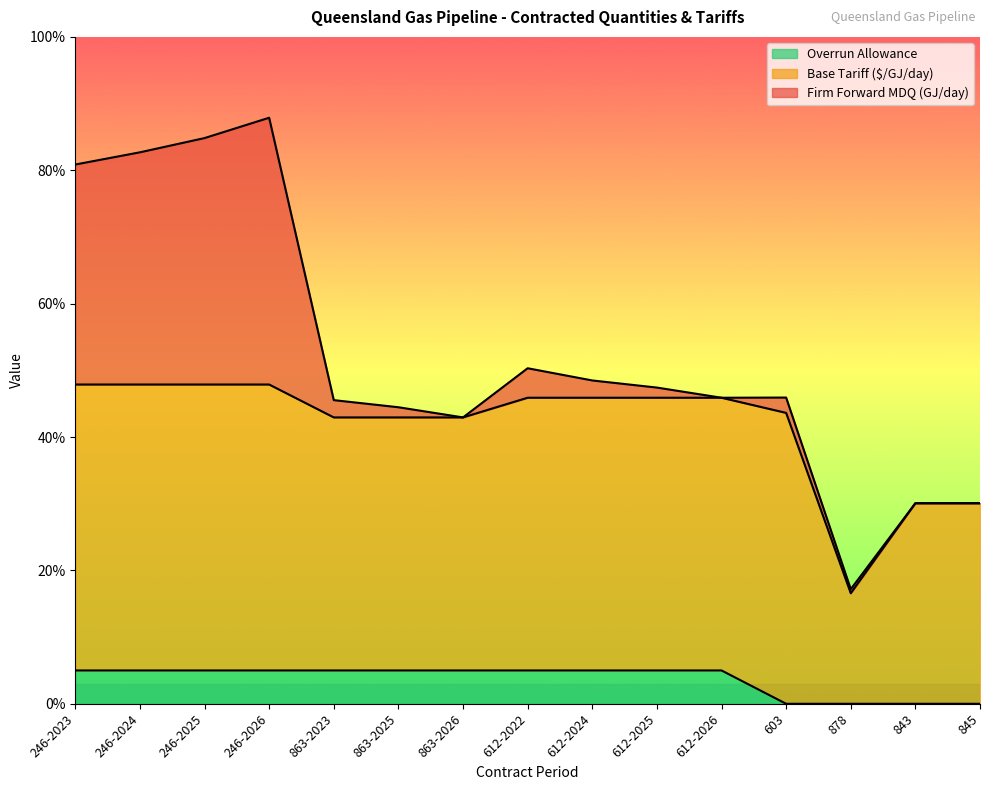

What is the value of the Base Tariff point at the 1st from the left?

0.5